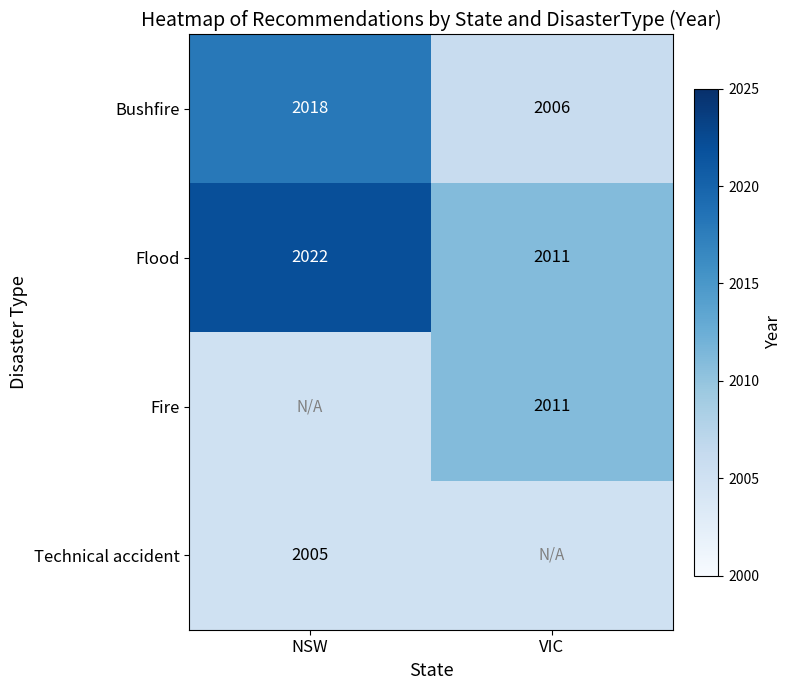

Rank the categories by Flood value from highest to lowest.

NSW, VIC